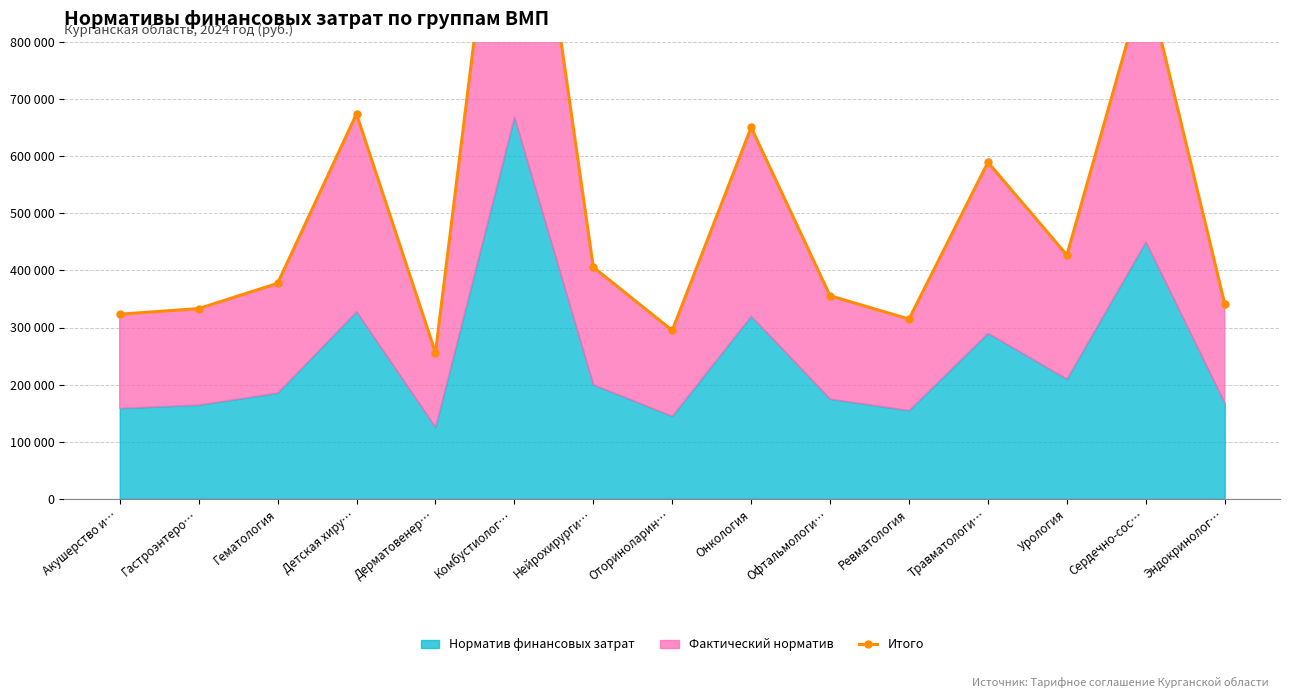

At which label does the data first exceed 377219?

Детская хиру…